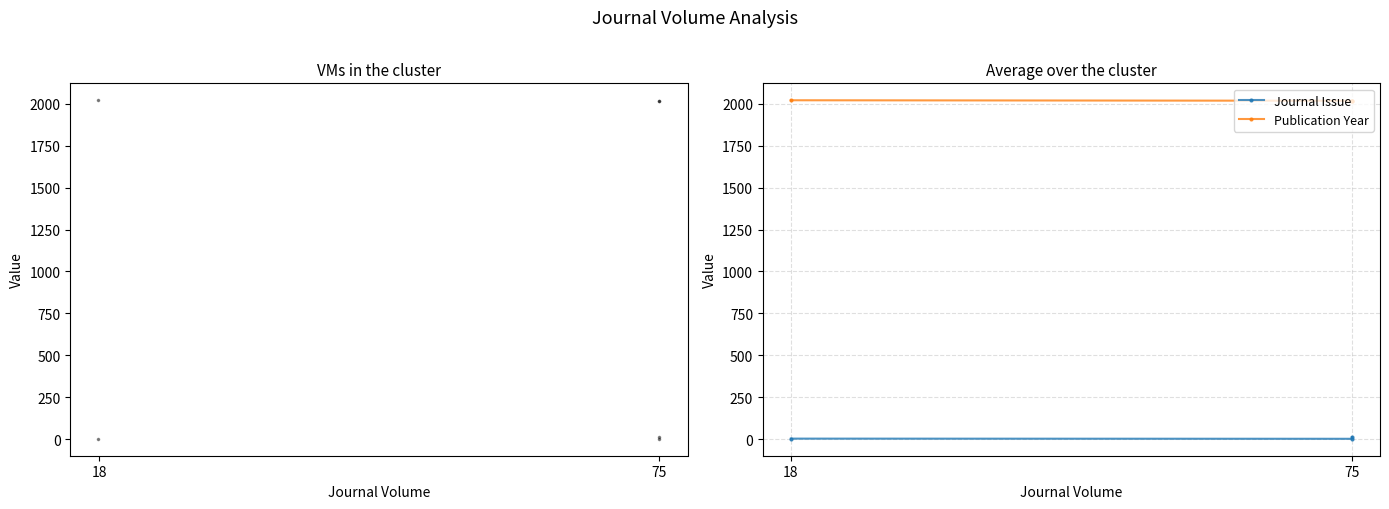

At which category is the sum across all series the highest?

18